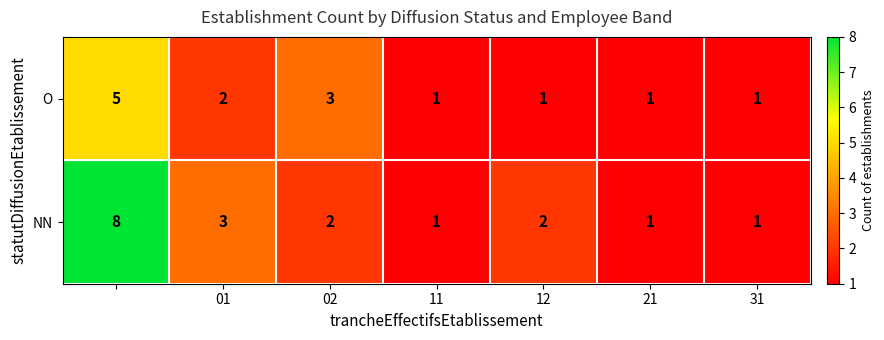

Which series has the largest total across all categories?

NN